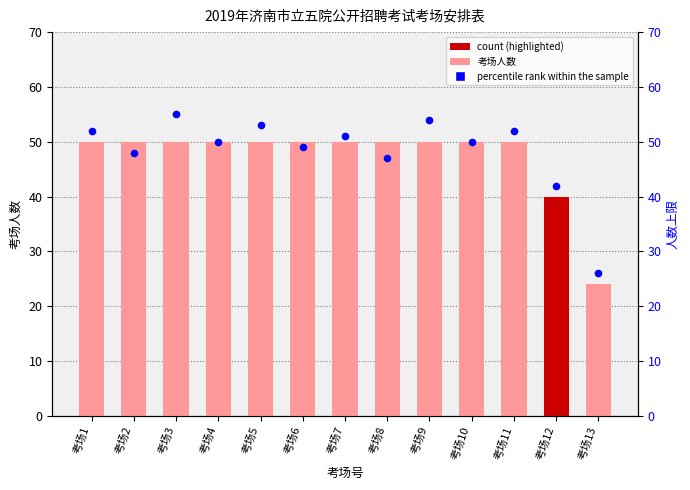

What is the total value across all series at 考场2?

98